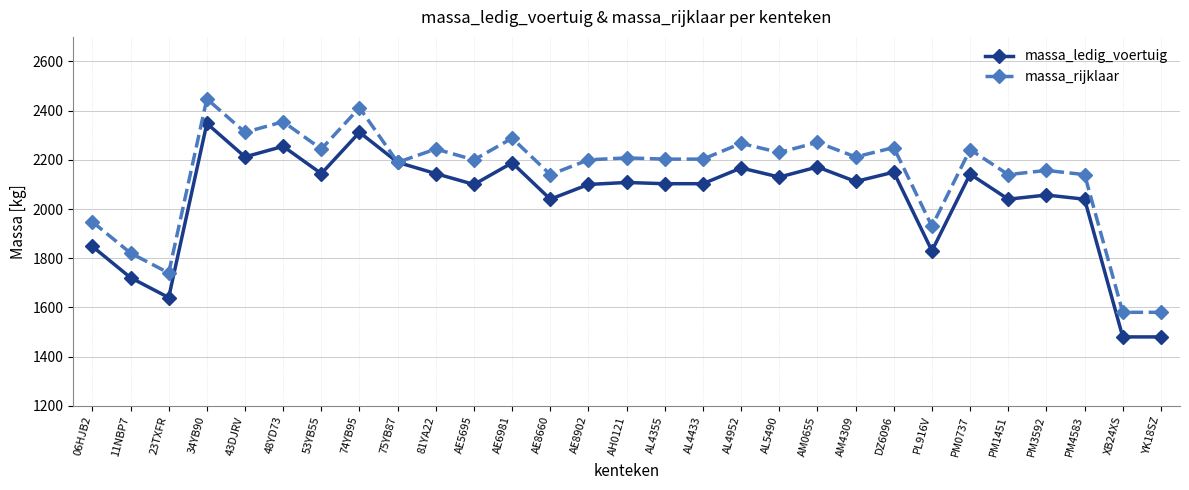

At which label does massa_ledig_voertuig reach its peak?

34YB90